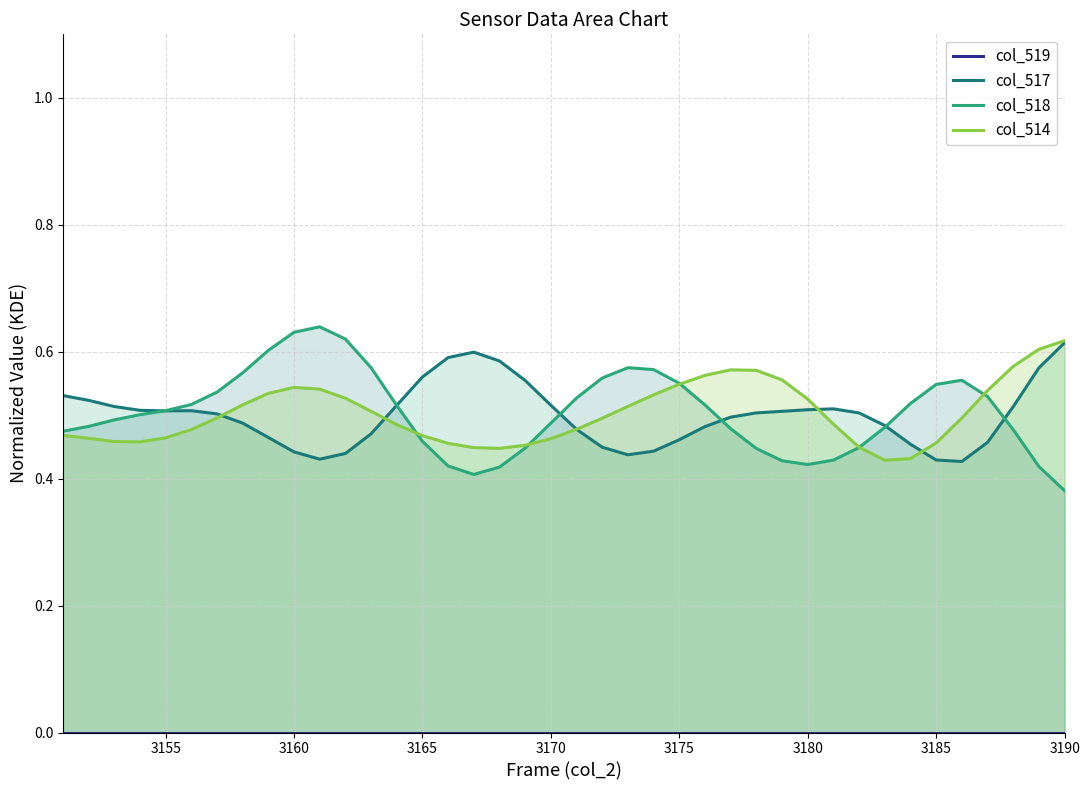

At how many categories does at least one series exceed 0?

40